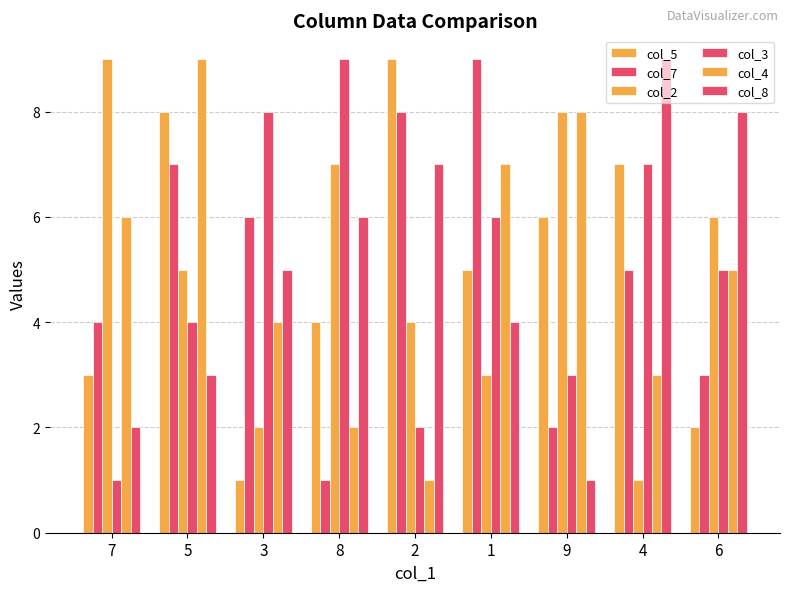

How many col_8 values are between 3 and 7?

5